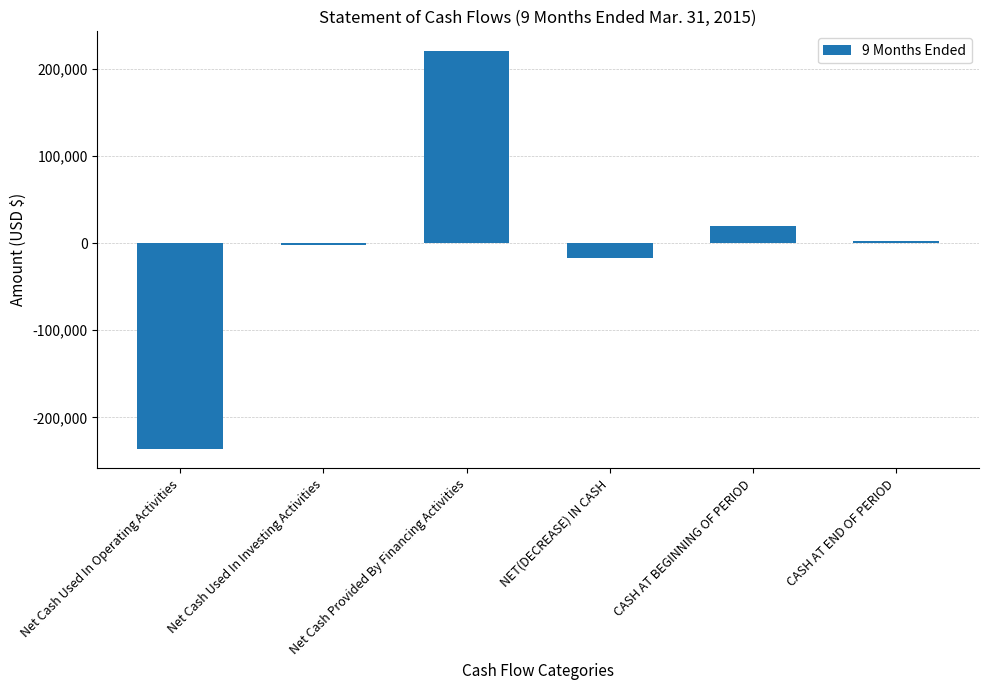

The value at Net Cash Used In Operating Activities is -422208. True or false?

False